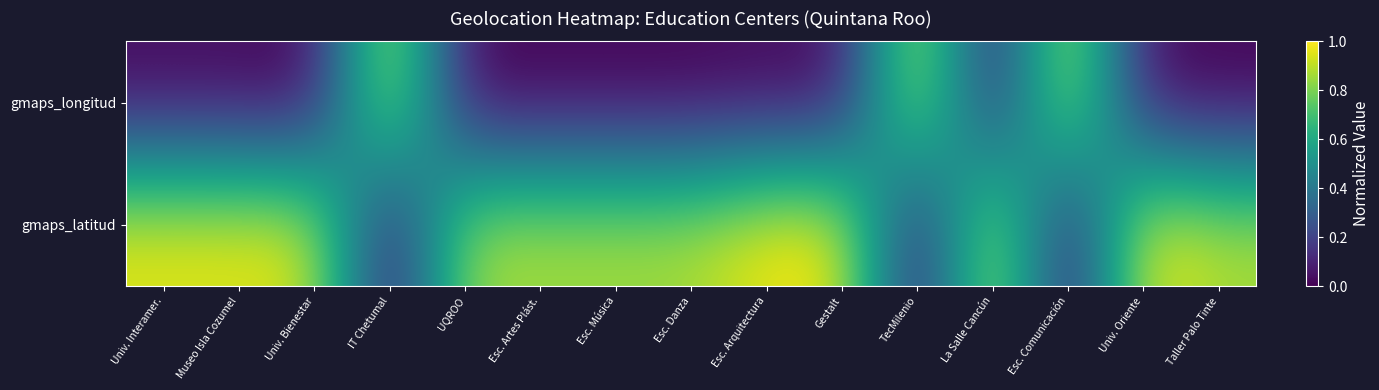

Reading left to right, transcribe all the data shown in this chart.

gmaps_longitud: Univ. Interamer.=0.0	Museo Isla Cozumel=0.0	Univ. Bienestar=0.0	IT Chetumal=1.0	UQROO=0.0	Esc. Artes Plást.=0.0	Esc. Música=0.0	Esc. Danza=0.0	Esc. Arquitectura=0.0	Gestalt=0.0	TecMilenio=1.0	La Salle Cancún=0.0	Esc. Comunicación=1.0	Univ. Oriente=0.0	Taller Palo Tinte=0.0
gmaps_latitud: Univ. Interamer.=1.0	Museo Isla Cozumel=1.0	Univ. Bienestar=1.0	IT Chetumal=0.0	UQROO=0.9	Esc. Artes Plást.=0.9	Esc. Música=0.9	Esc. Danza=0.9	Esc. Arquitectura=1.0	Gestalt=1.0	TecMilenio=0.0	La Salle Cancún=1.0	Esc. Comunicación=0.0	Univ. Oriente=1.0	Taller Palo Tinte=0.9